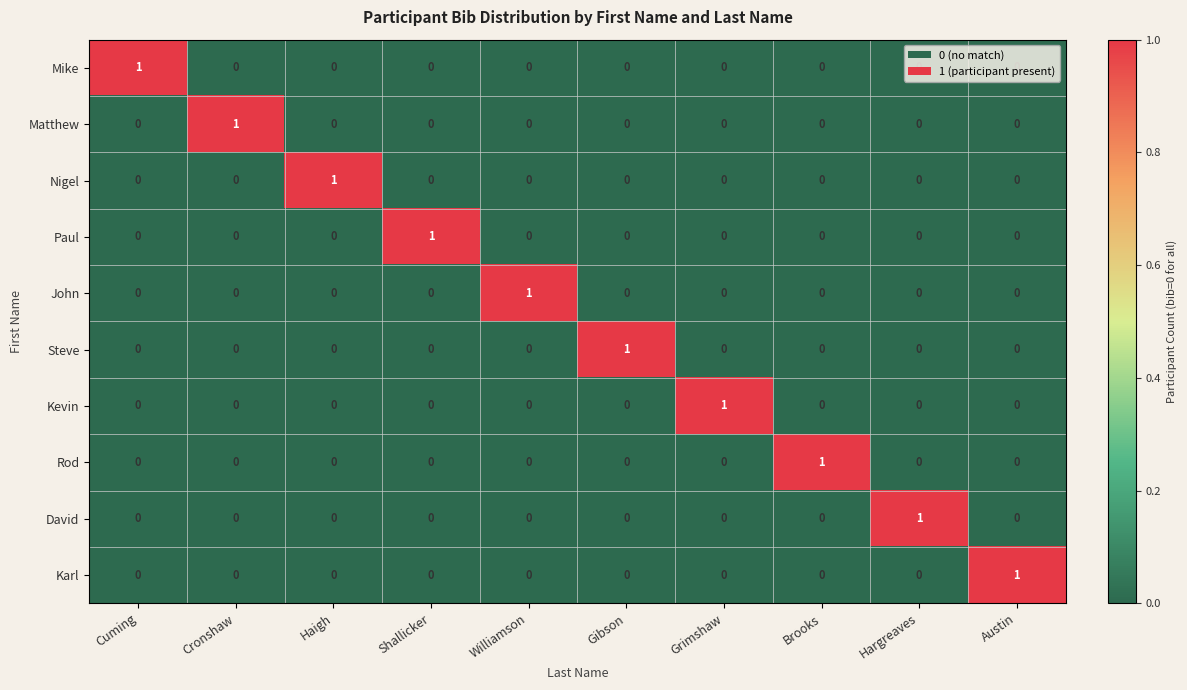

At which label does John reach its peak?

Williamson